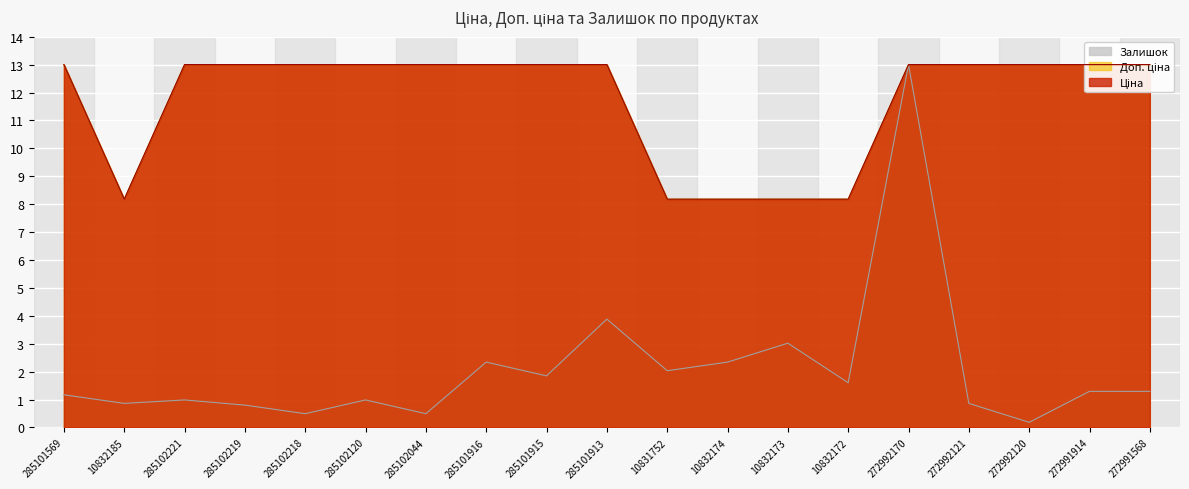

True or false: Ціна has a value of 19.2 at 285102120.

False